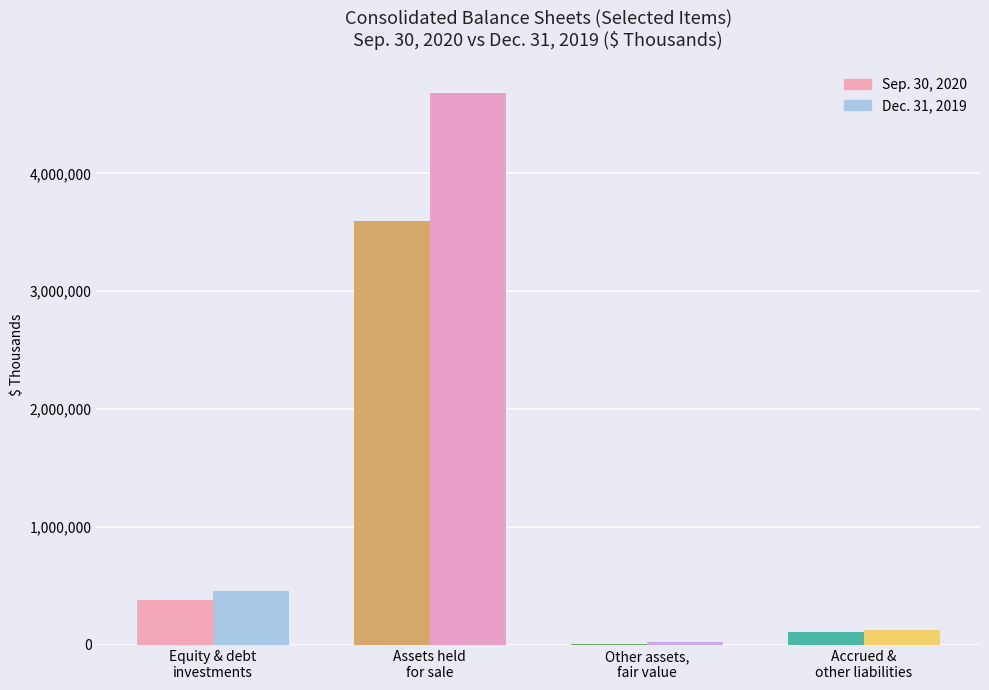

What is the highest value of the Dec. 31, 2019 series?

4679169